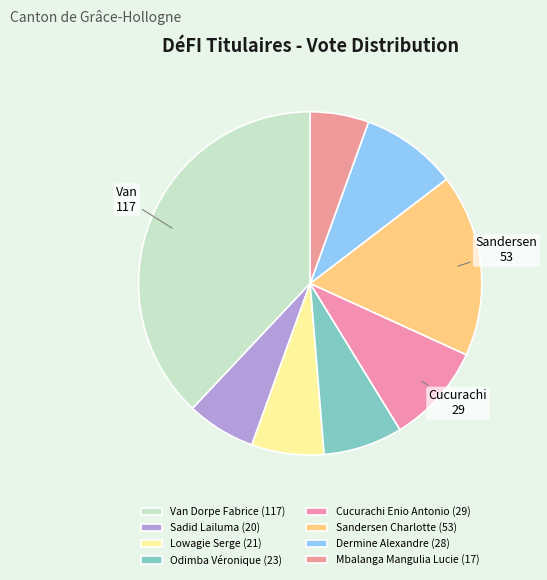

How many segments does this pie chart have?

8